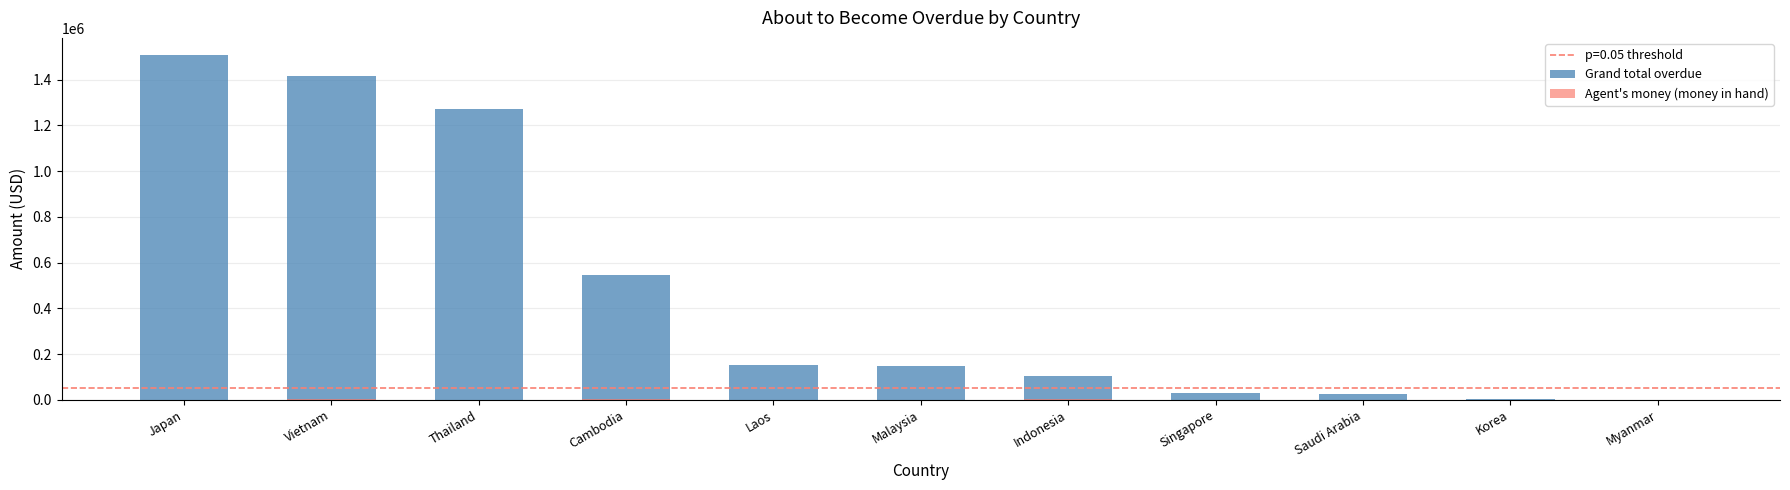

At Singapore, list the series in order from largest to smallest.

Grand total overdue, Agent's money (money in hand)